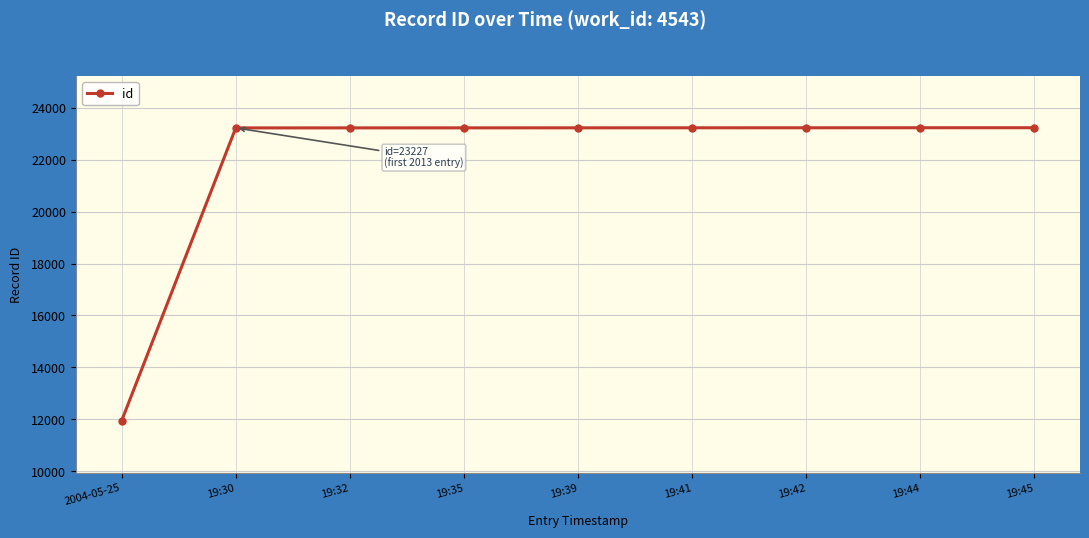

At which category does the chart reach its minimum across all series?

2004-05-25